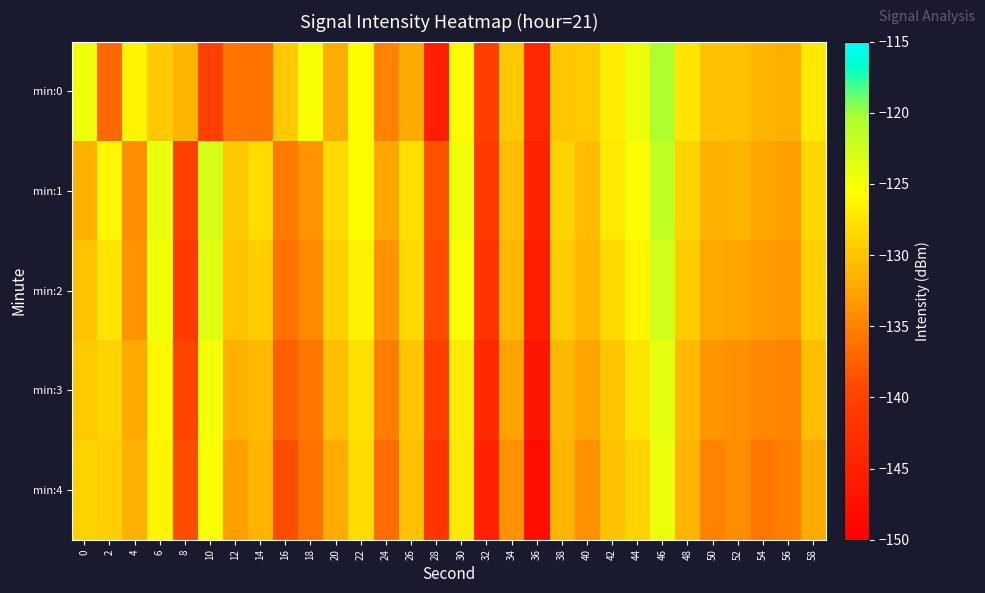

At 28, list the series in order from smallest to largest.

min:0, min:4, min:3, min:2, min:1